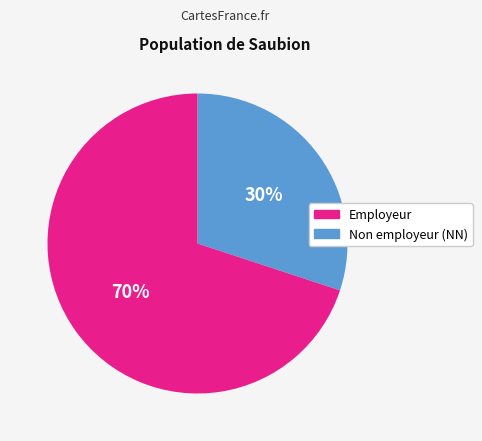

To the nearest percent, what is the difference between the largest and smallest slice percentages?

40%